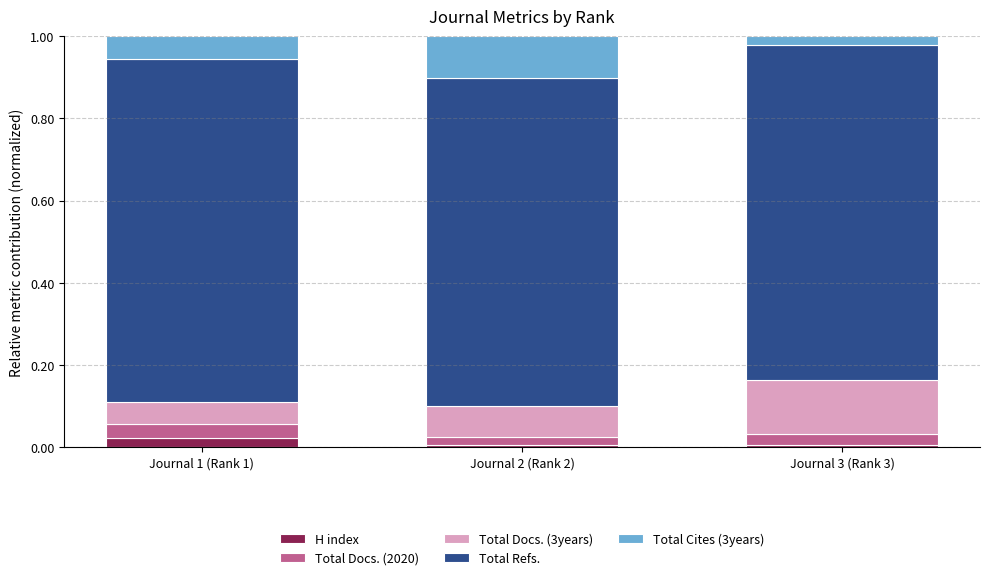

What is the total value across all series at Journal 1 (Rank 1)?

1.0